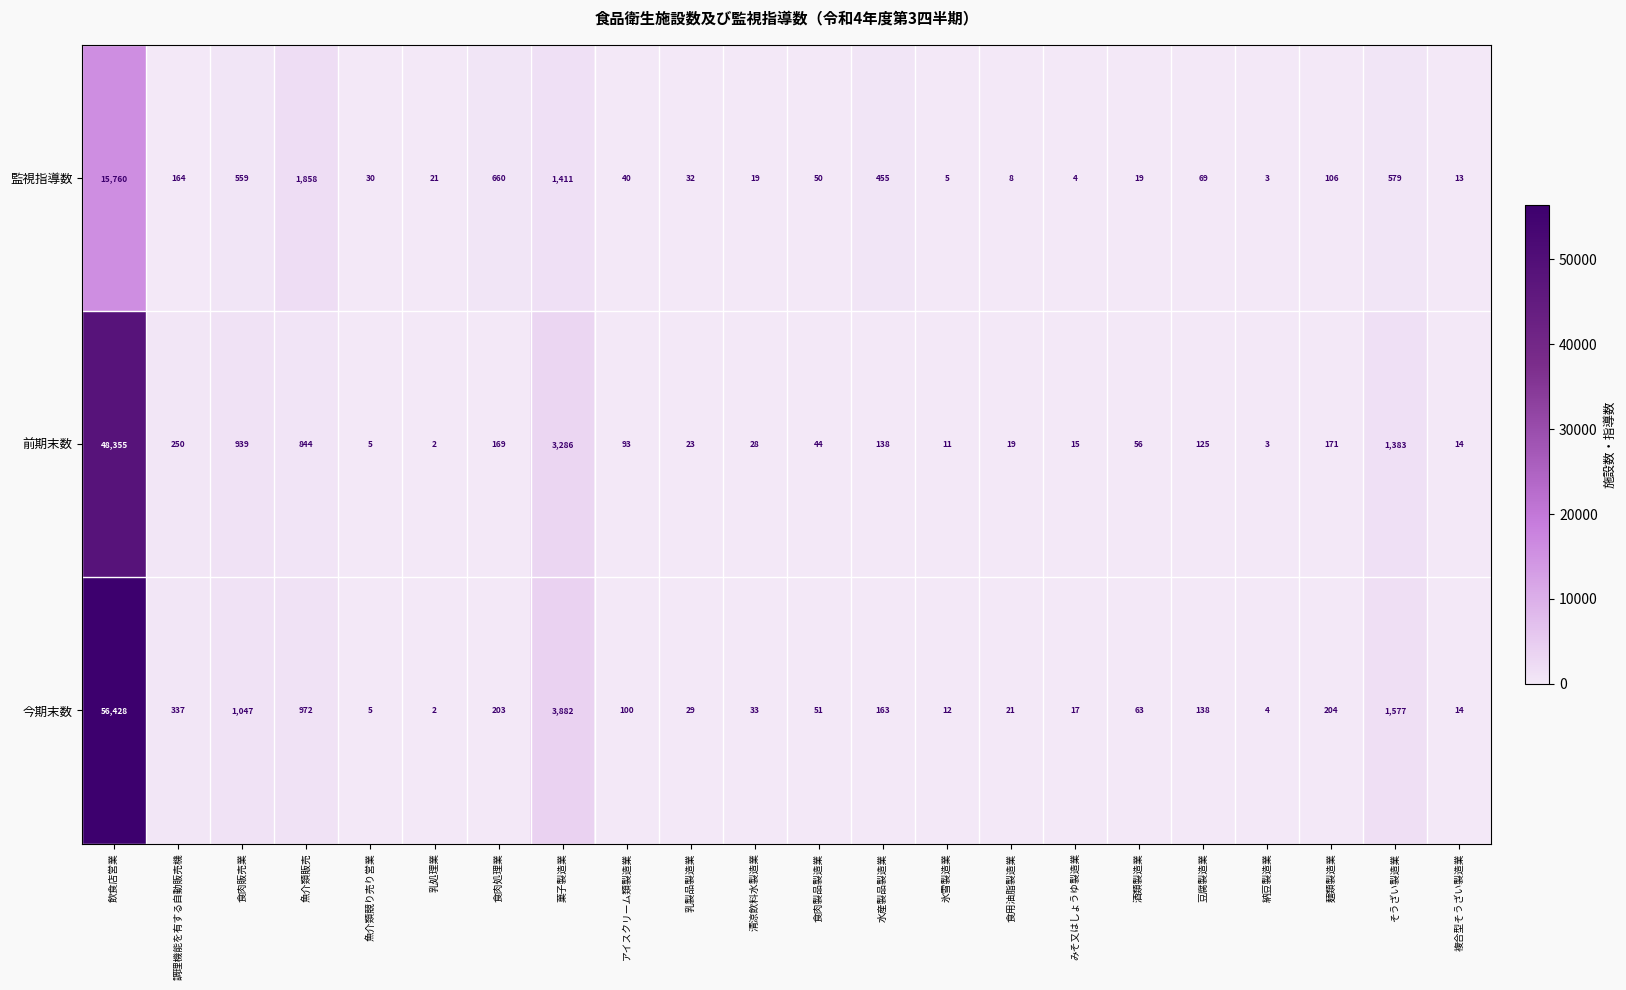

At アイスクリーム類製造業, list the series in order from smallest to largest.

監視指導数, 前期末数, 今期末数